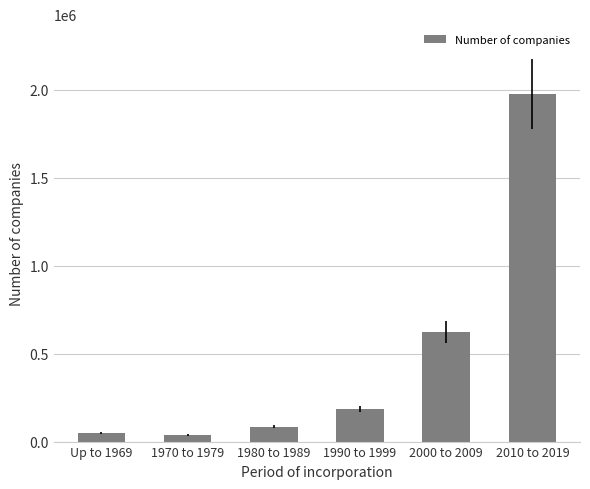

Reading left to right, extract all data points from this chart.

Up to 1969=49920	1970 to 1979=37212	1980 to 1989=85694	1990 to 1999=185854	2000 to 2009=621255	2010 to 2019=1978452